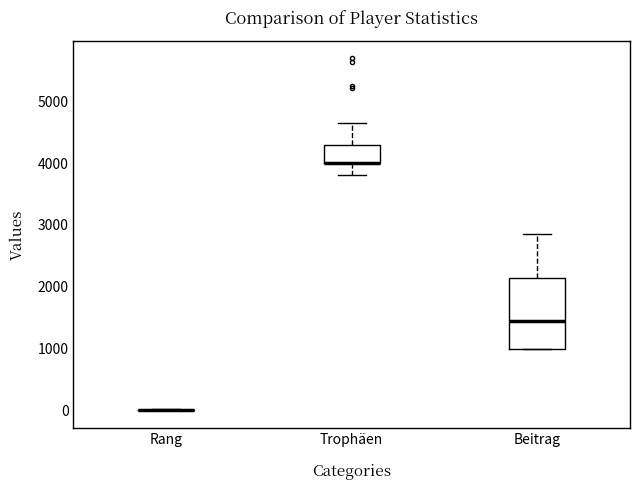

Which box is the tallest, from its lower edge to its upper edge?

Beitrag